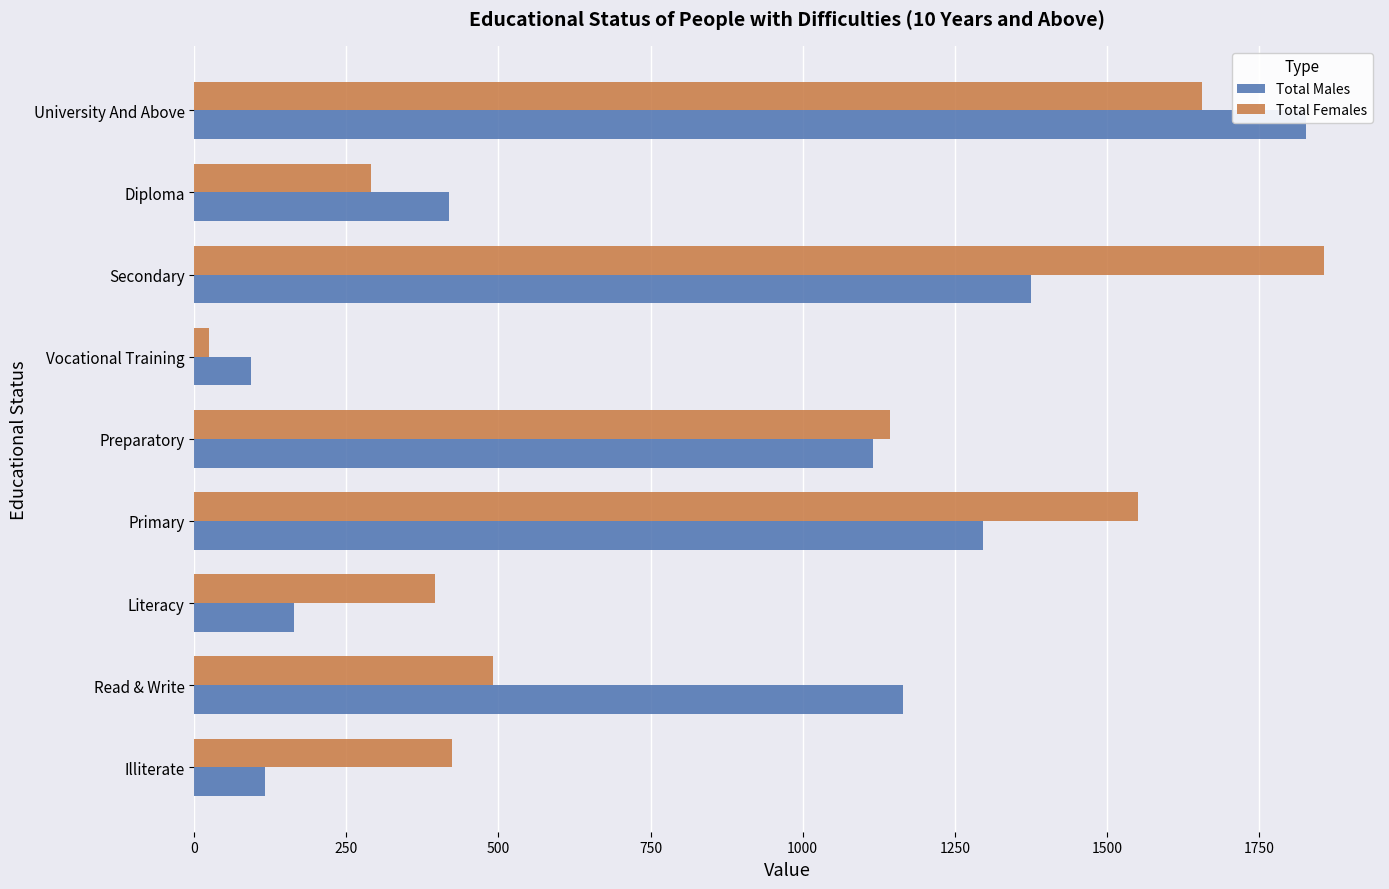

Where is Total Females nearest to the value 940?

Preparatory